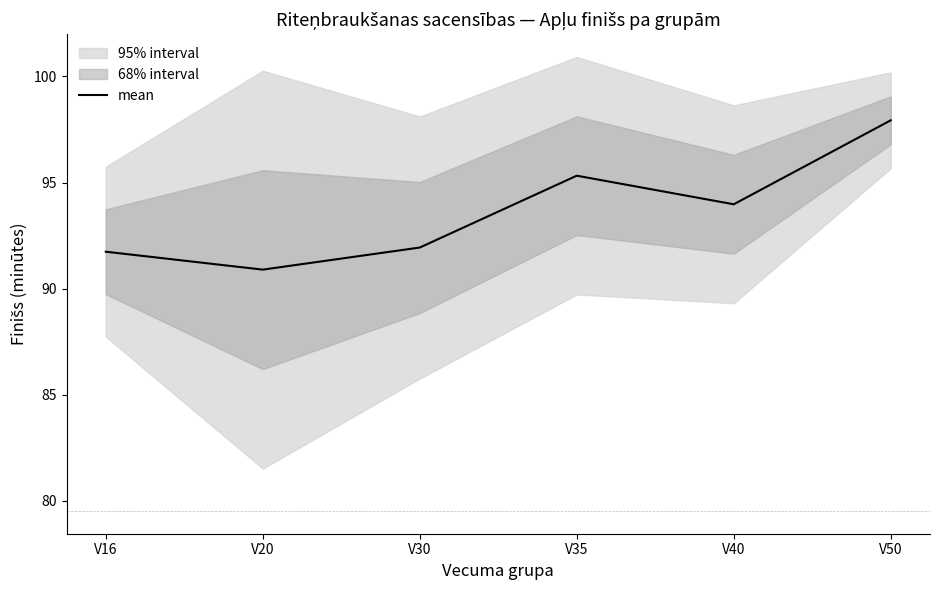

Where does the data first go above 93?

V35